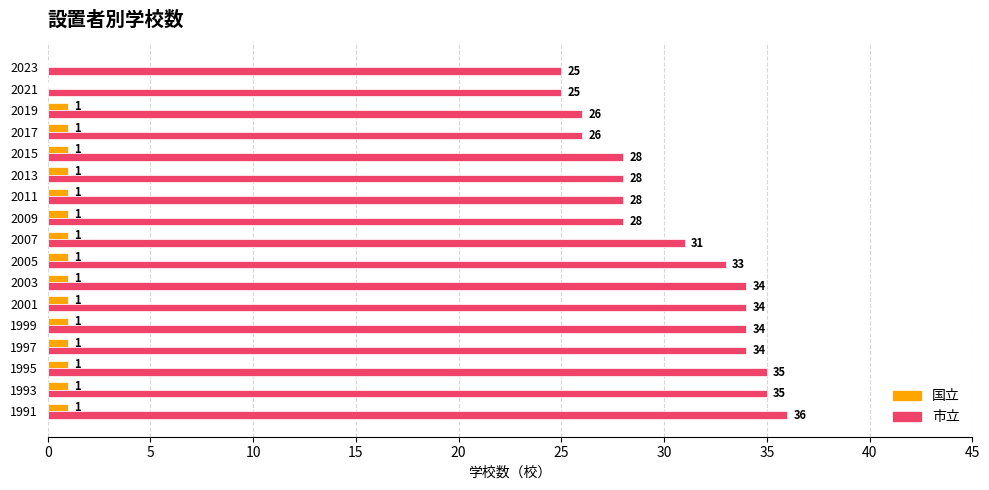

What is the greatest value displayed?

36